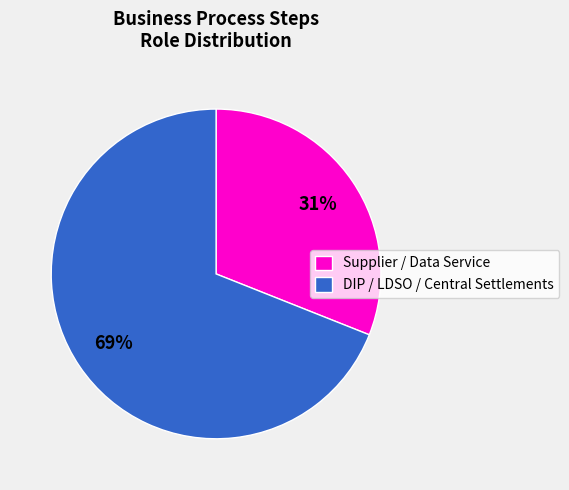

What is the largest slice in the pie chart?

DIP / LDSO / Central Settlements